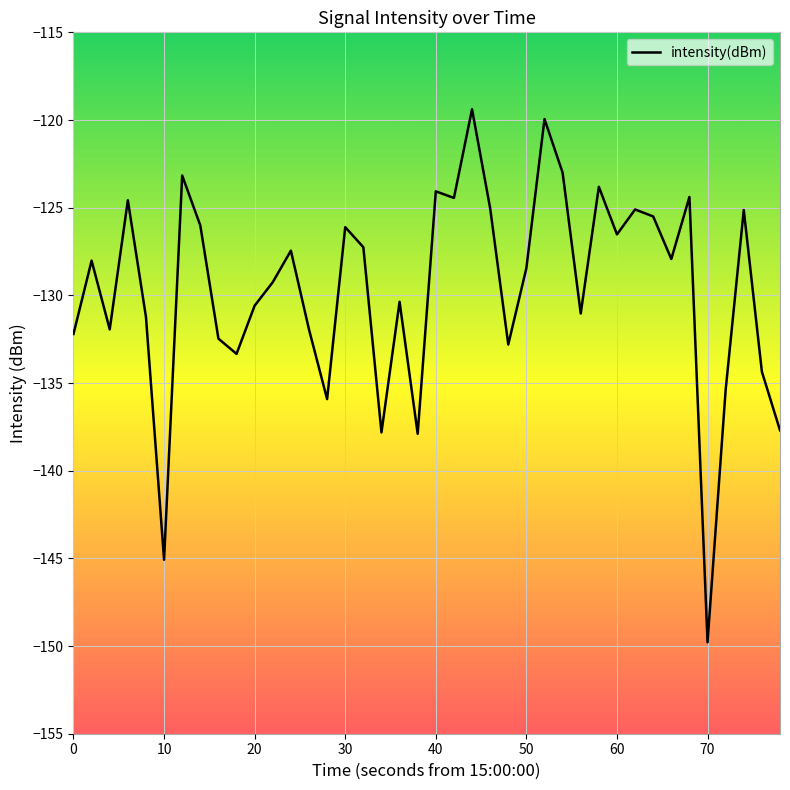

What is the smallest value displayed?

-149.8